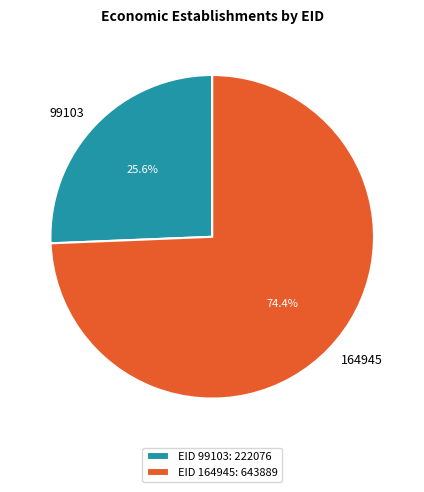

To the nearest percent, what portion does 164945 represent?

74%